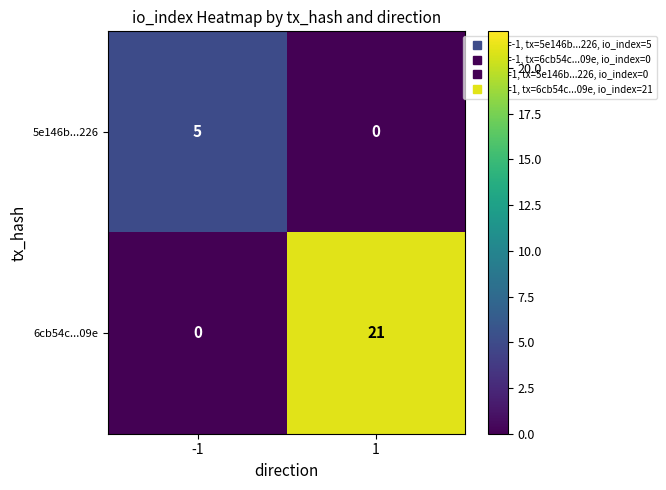

Reading left to right, list all the values displayed in this chart.

5e146b...226: -1=5	1=0
6cb54c...09e: -1=0	1=21